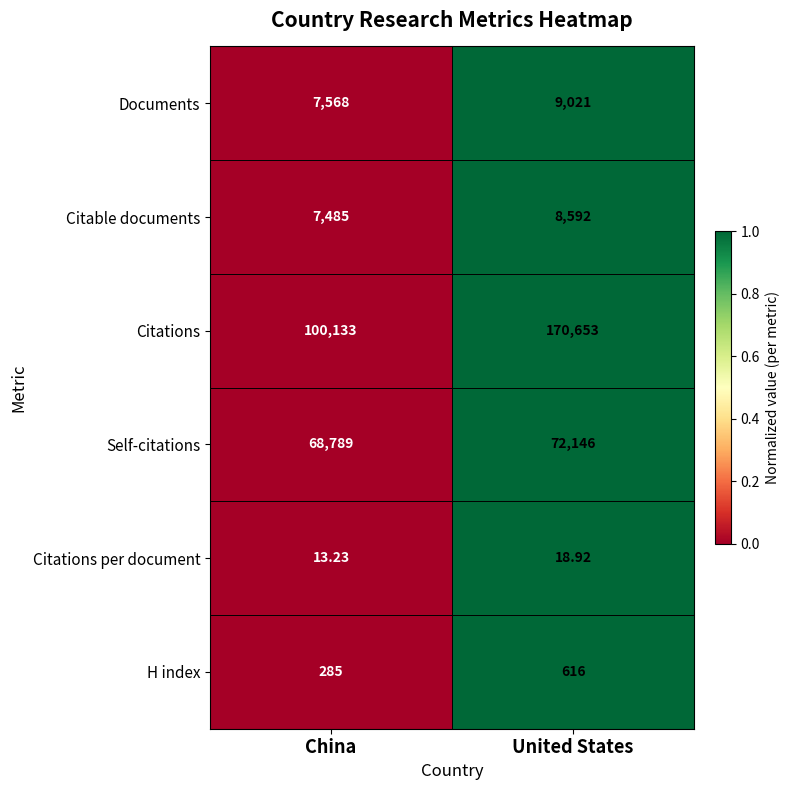

At which category is the sum across all series the highest?

United States